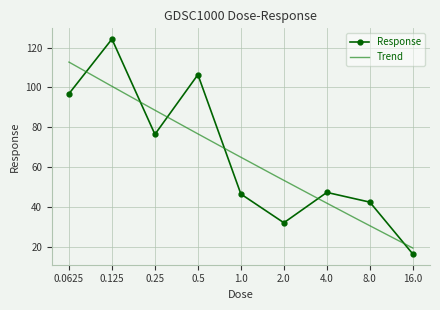

Reading right to left, extract all data points from this chart.

16.0=16.4	8.0=42.4	4.0=47.3	2.0=32.1	1.0=46.5	0.5=106.4	0.25=76.5	0.125=124.3	0.0625=96.9